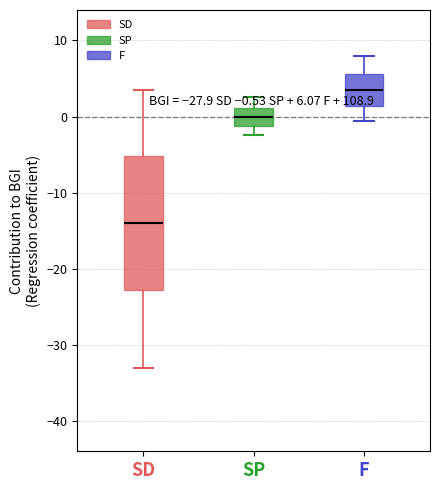

Which box has the highest median line?

F